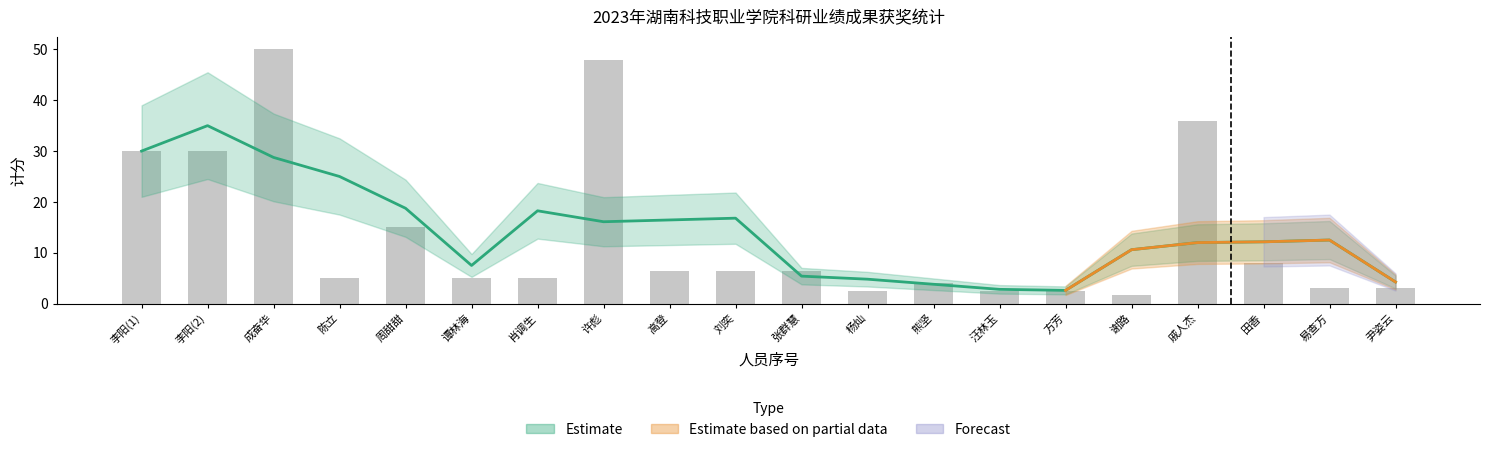

What is the change in value from 刘奕 to 谢路?

-4.8